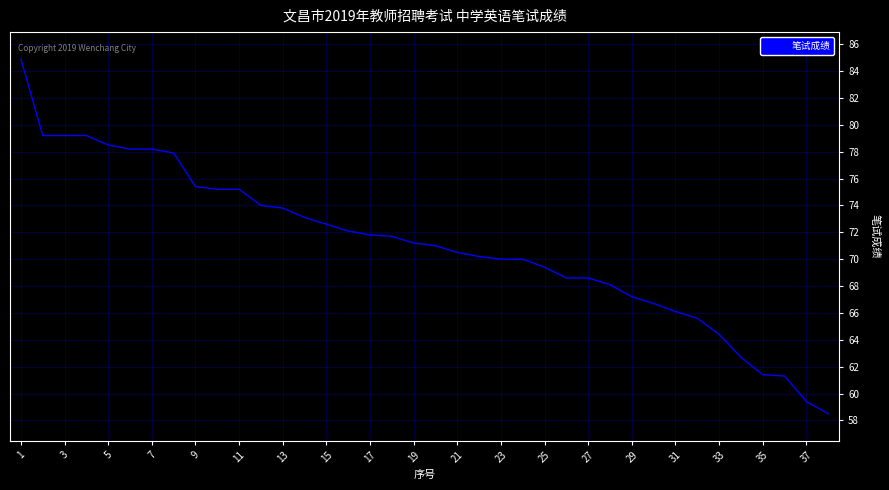

What is the difference between the maximum and minimum values?

26.4